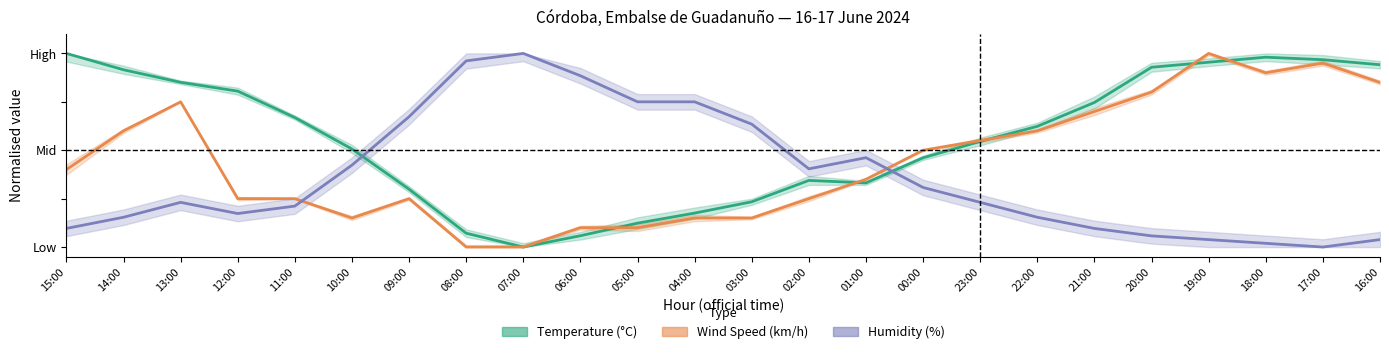

True or false: Wind Speed (km/h) has a value of 0.3 at 23:00.

False